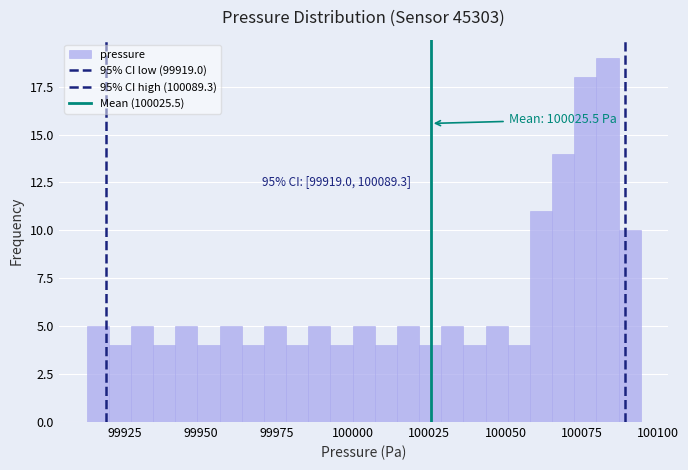

Around what value on the x-axis is the tallest bar? Give the approximate position of its centre, as read against the axis.

100085